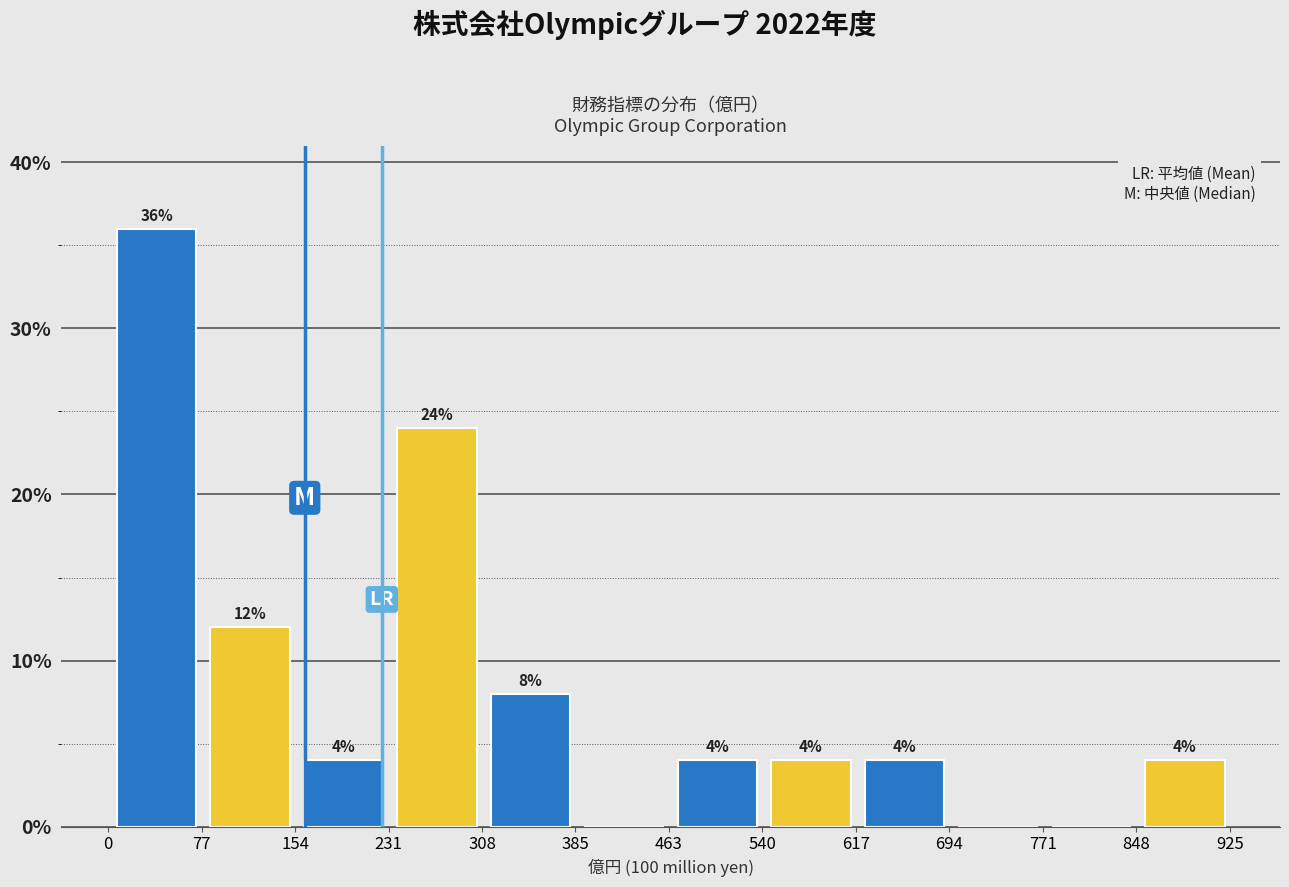

Over which range of the x-axis is the bar tallest?

0 to 80